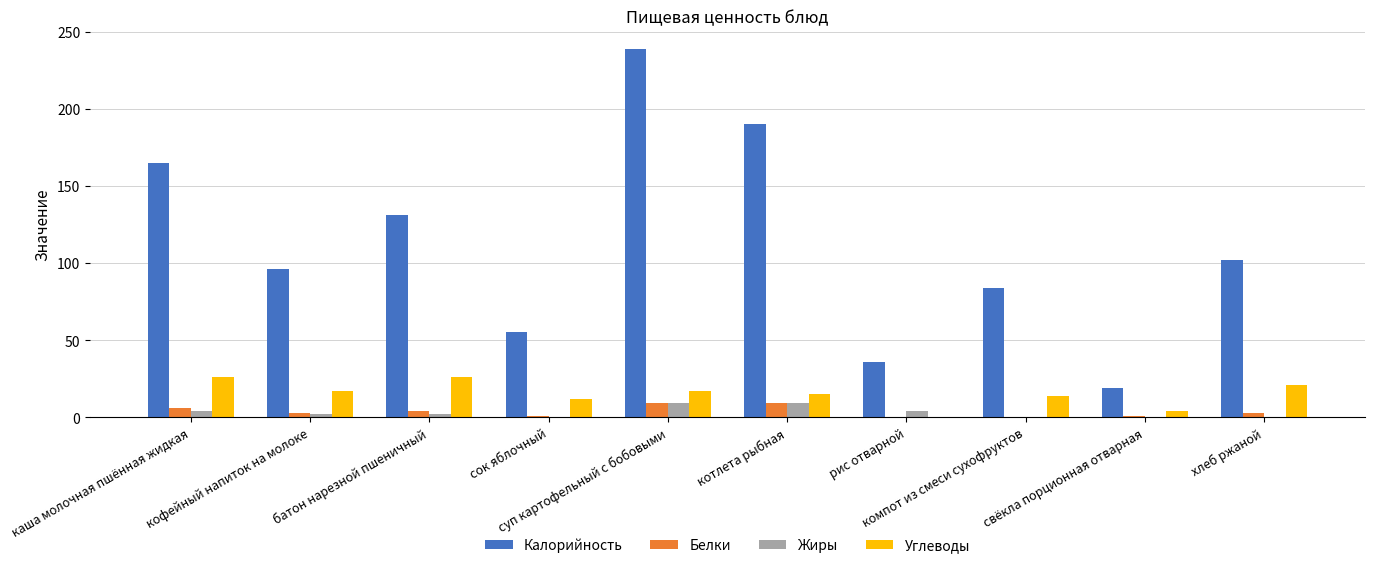

What is the sum of all Калорийность values?

1117